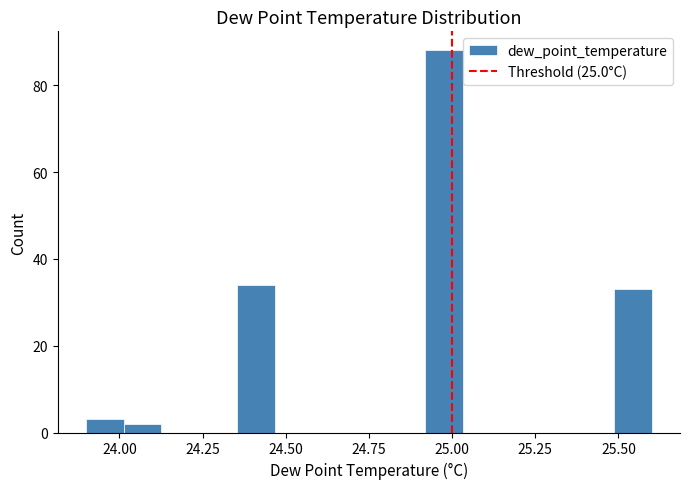

Read against the x-axis, roughly where is the centre of the tallest bar?

25.00